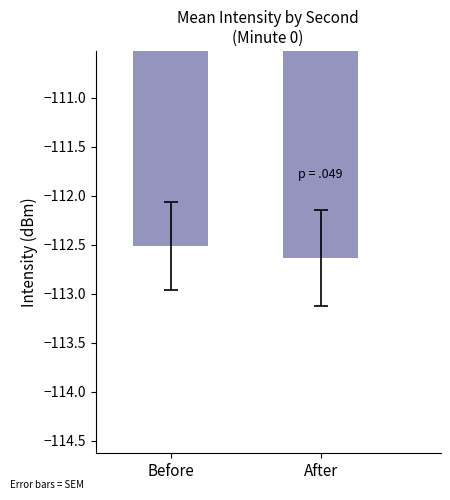

Are the bars horizontal?

No